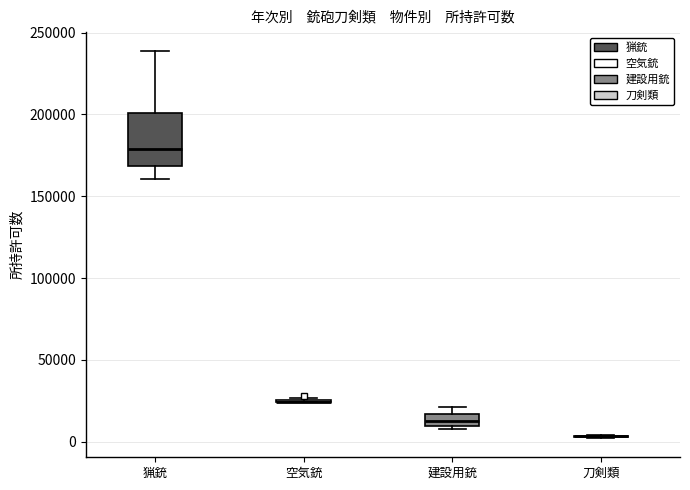

Which box is the tallest, from its lower edge to its upper edge?

猟銃